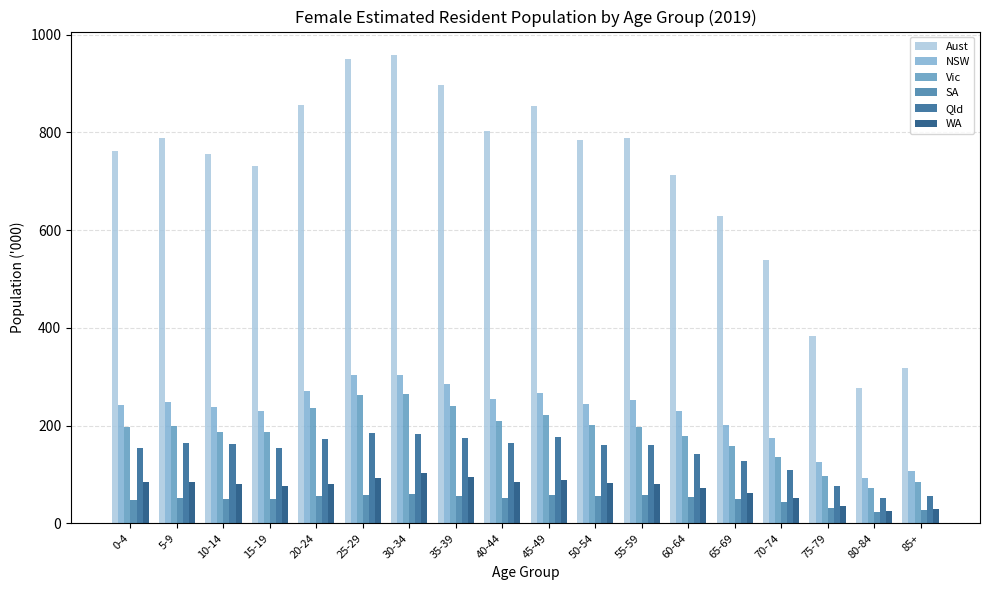

What is the maximum value shown in the chart?

958.3